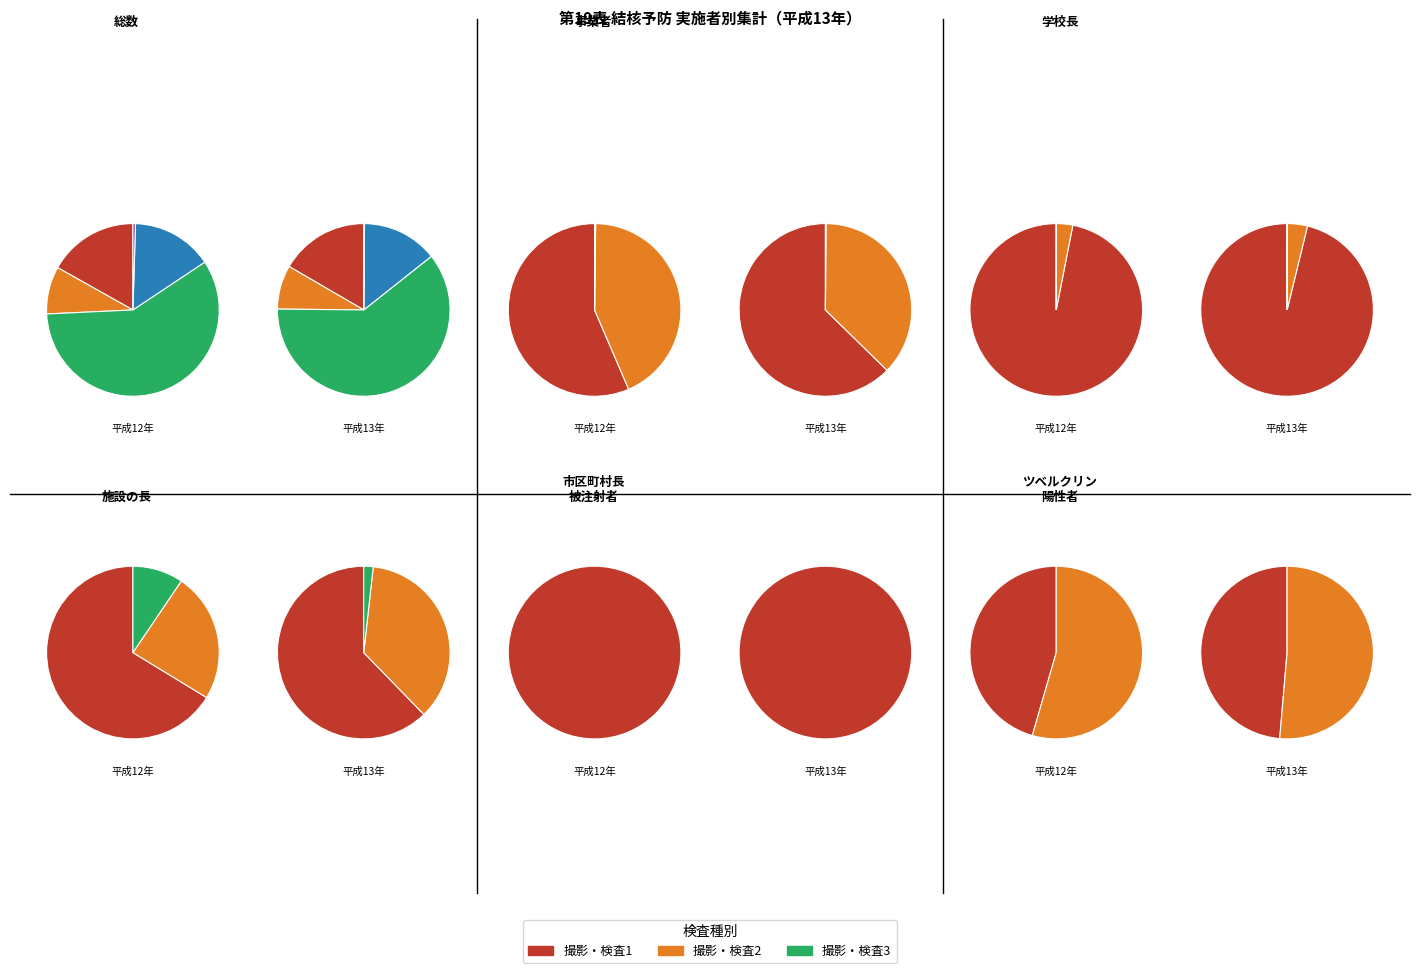

To the nearest percent, what is the average slice percentage?

25%